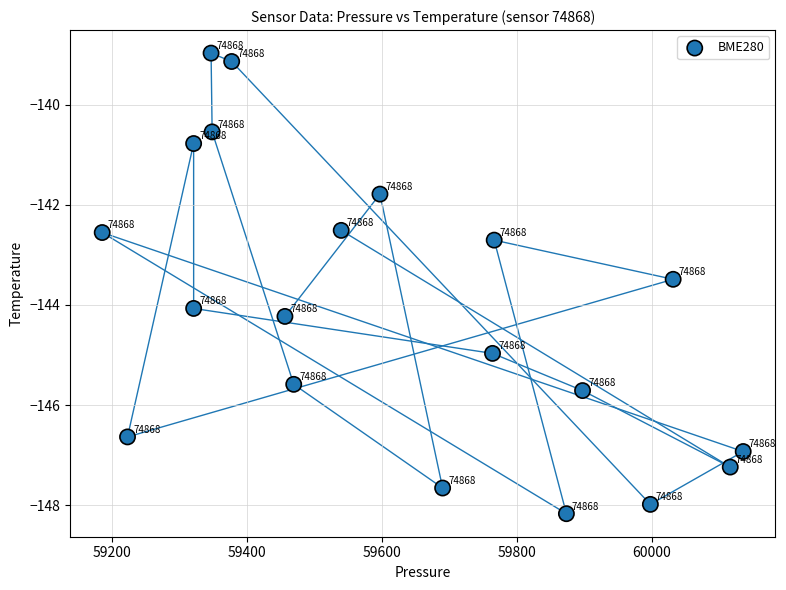

What is the range of Y values (max minus min)?

9.2